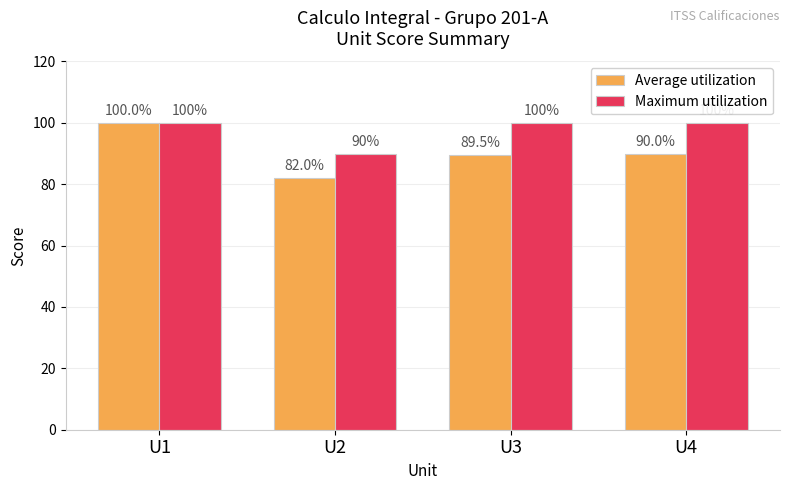

Is it true that Maximum utilization equals 90.0 at U2?

True